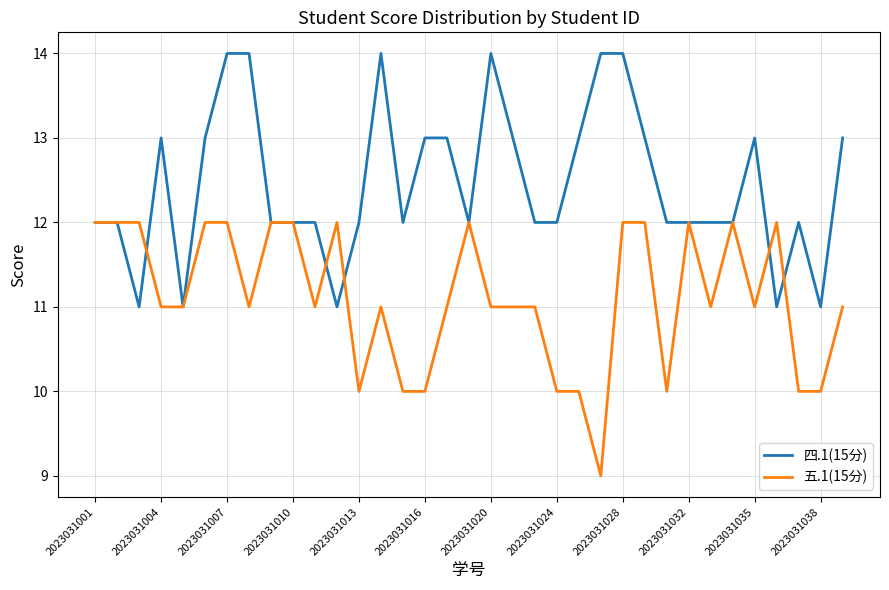

Rank the series by their maximum value, from lowest to highest.

五.1(15分), 四.1(15分)